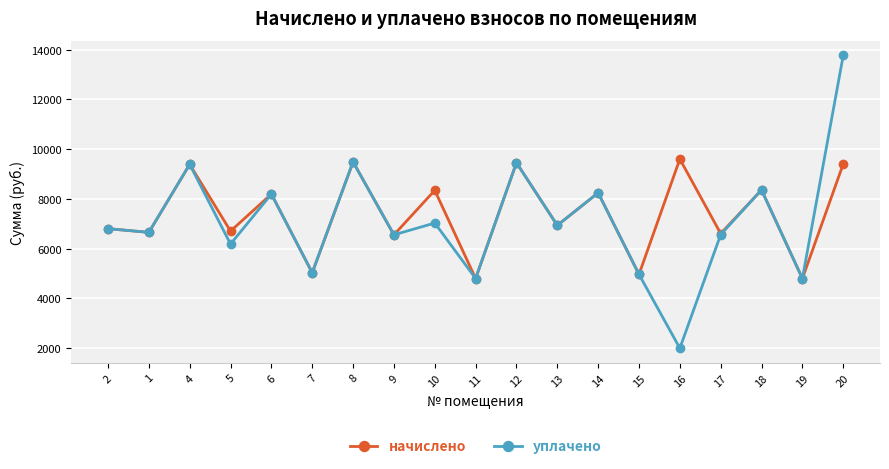

At which label does уплачено reach its minimum?

16